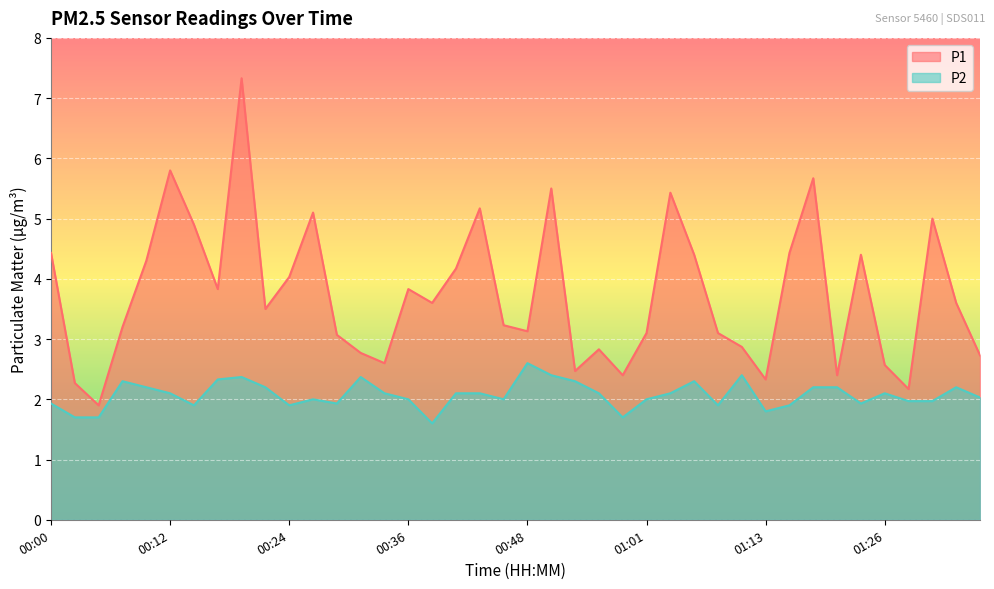

How many data points in P2 are above 2?

22